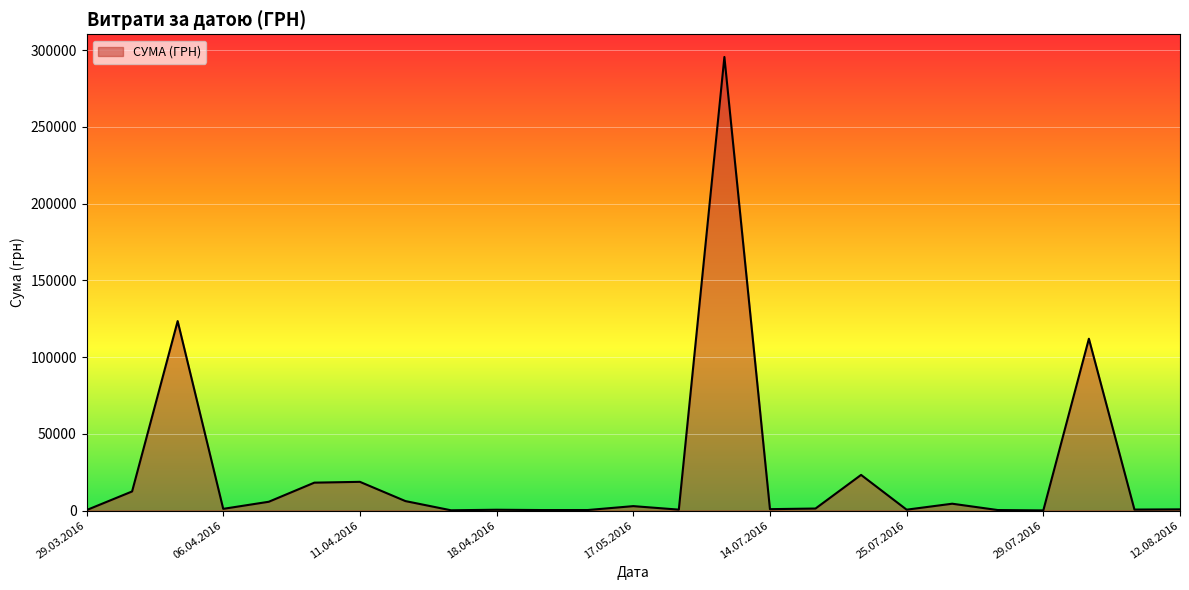

What is the greatest value displayed?

295638.6